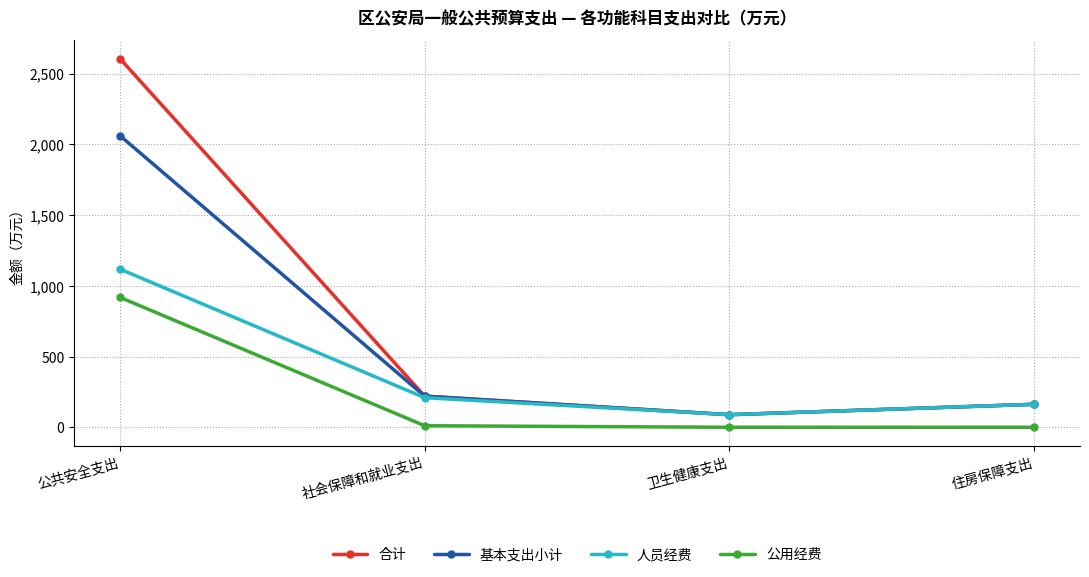

Count the number of categories in the chart.

4